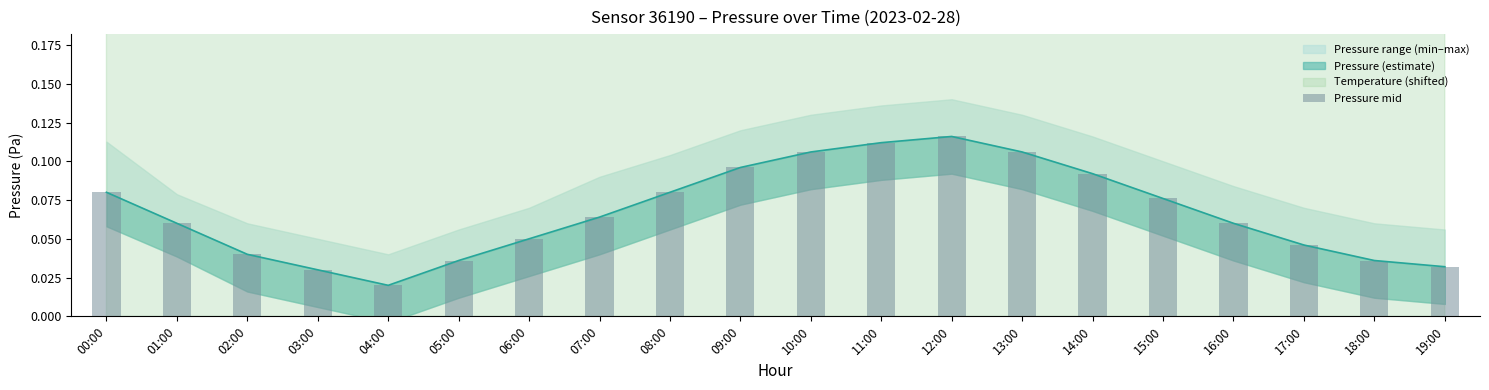

Reading right to left, extract all data points from this chart.

19:00=0.0	18:00=0.0	17:00=0.0	16:00=0.1	15:00=0.1	14:00=0.1	13:00=0.1	12:00=0.1	11:00=0.1	10:00=0.1	09:00=0.1	08:00=0.1	07:00=0.1	06:00=0.1	05:00=0.0	04:00=0.0	03:00=0.0	02:00=0.0	01:00=0.1	00:00=0.1